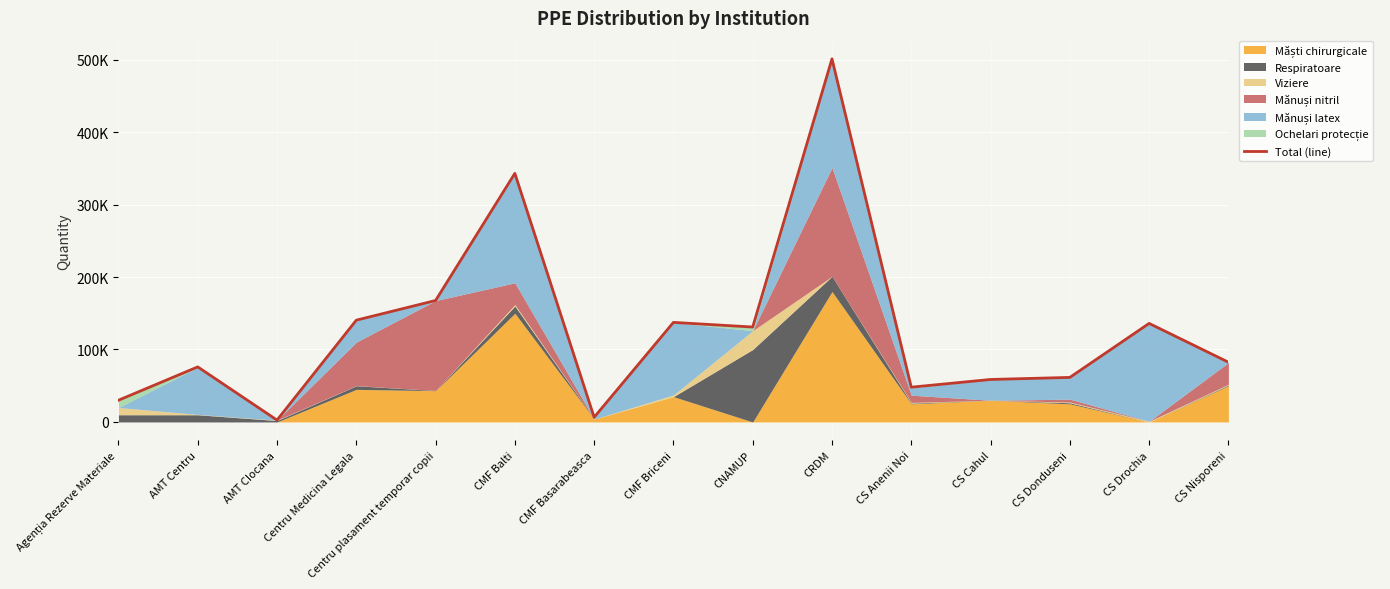

At which category does the data reach its first local peak?

AMT Centru